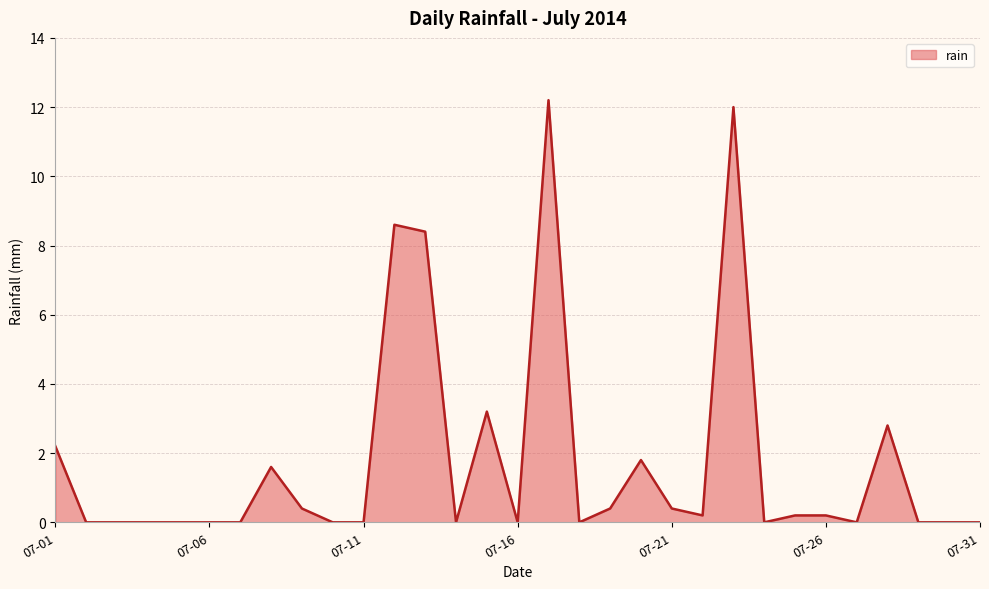

What is the greatest value displayed?

12.2